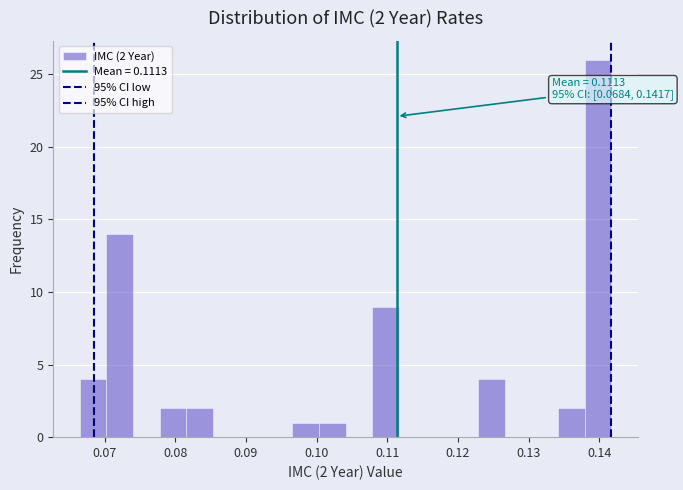

Read against the x-axis, roughly where is the centre of the tallest bar?

0.140